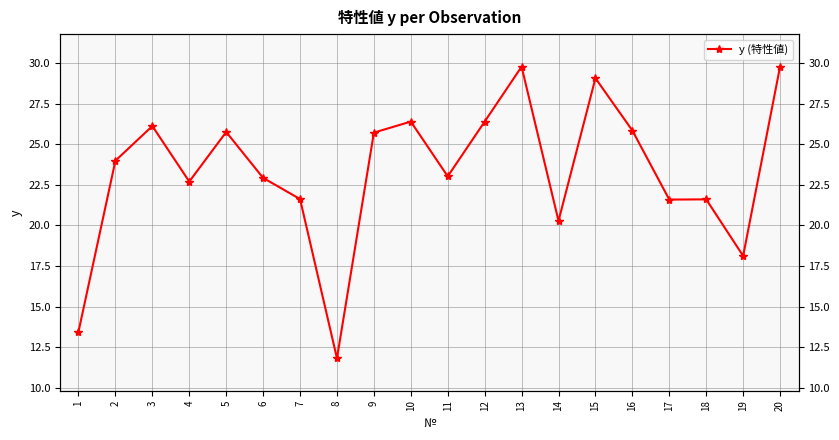

The chart shows a value of 29.1 at 15. True or false?

True